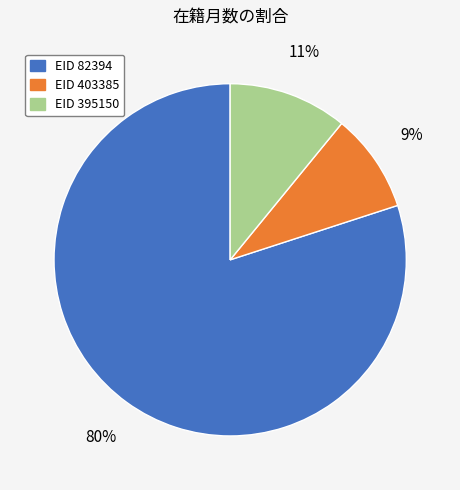

Is there any slice that represents more than half of the pie?

Yes